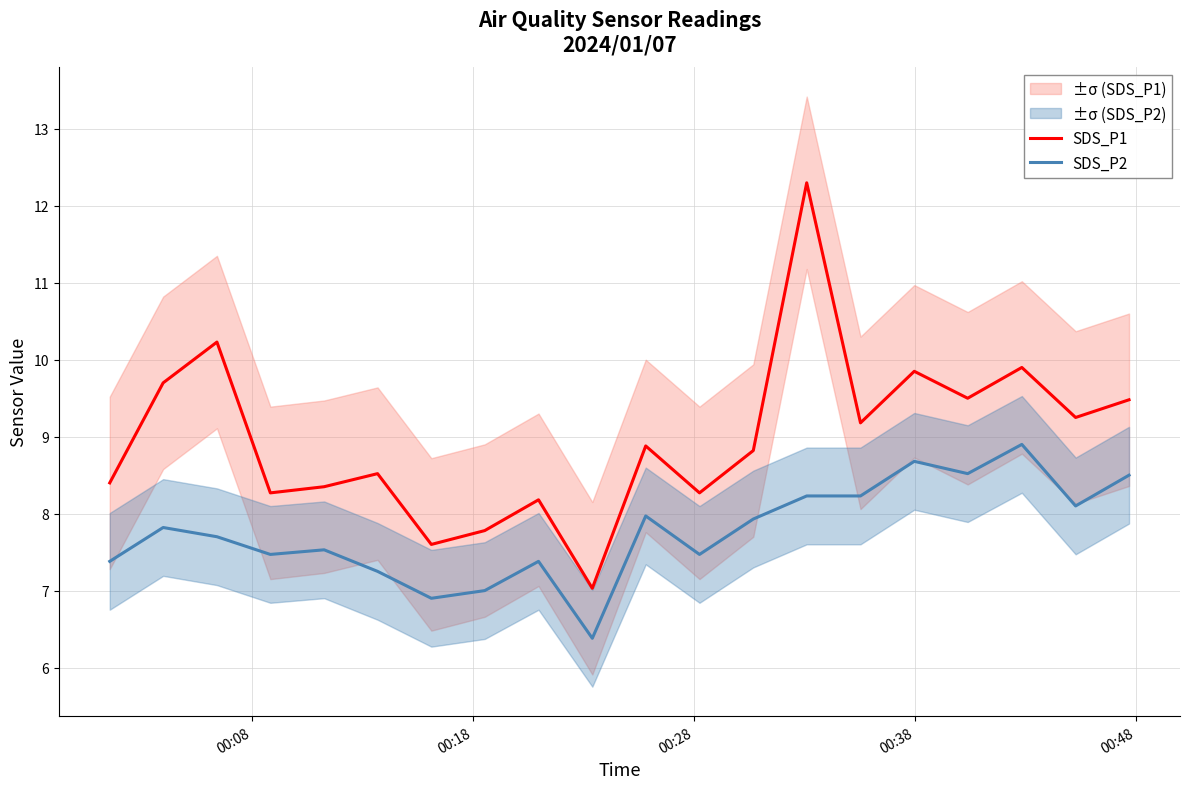

True or false: SDS_P2 and SDS_P1 intersect in this chart.

False